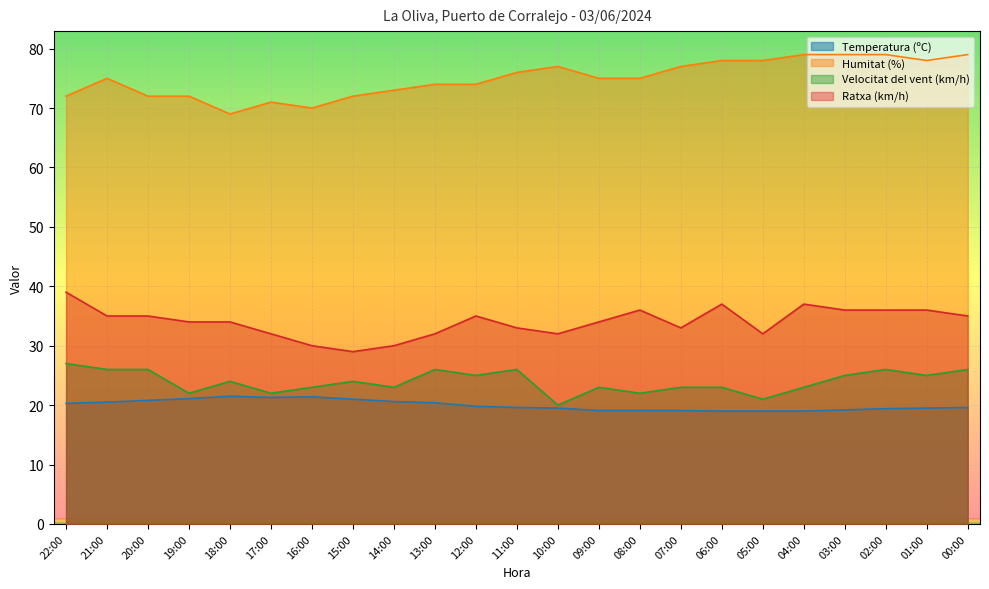

At which label does Velocitat del vent (km/h) first exceed 24?

22:00